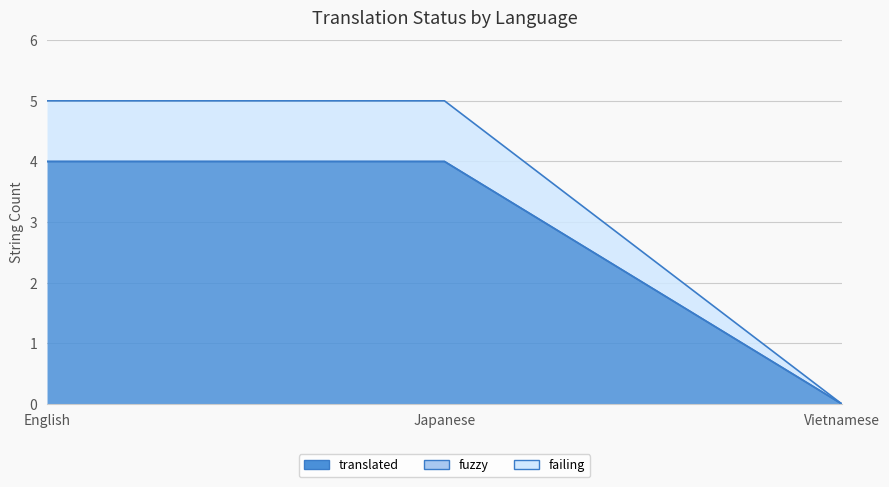

True or false: translated has a value of 6 at English.

False